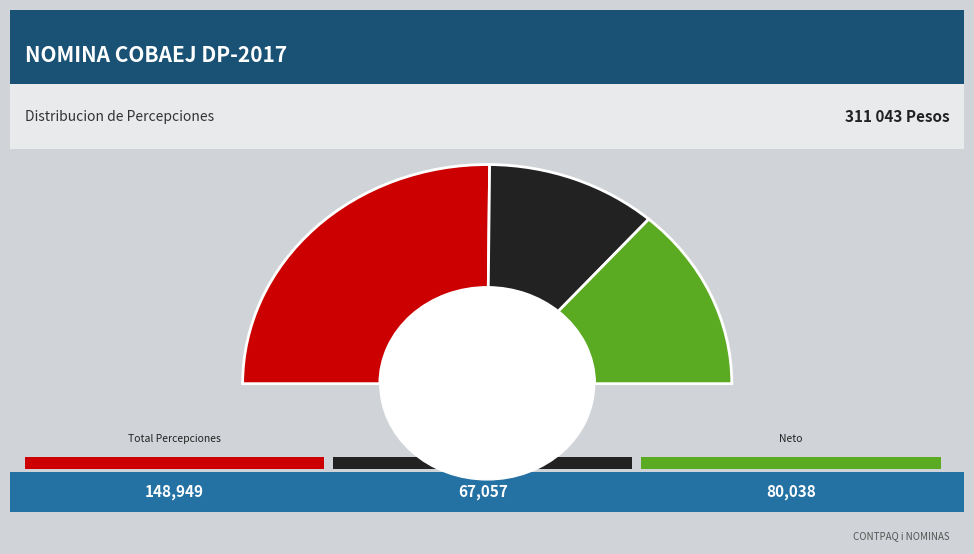

Does any single category account for the majority?

No